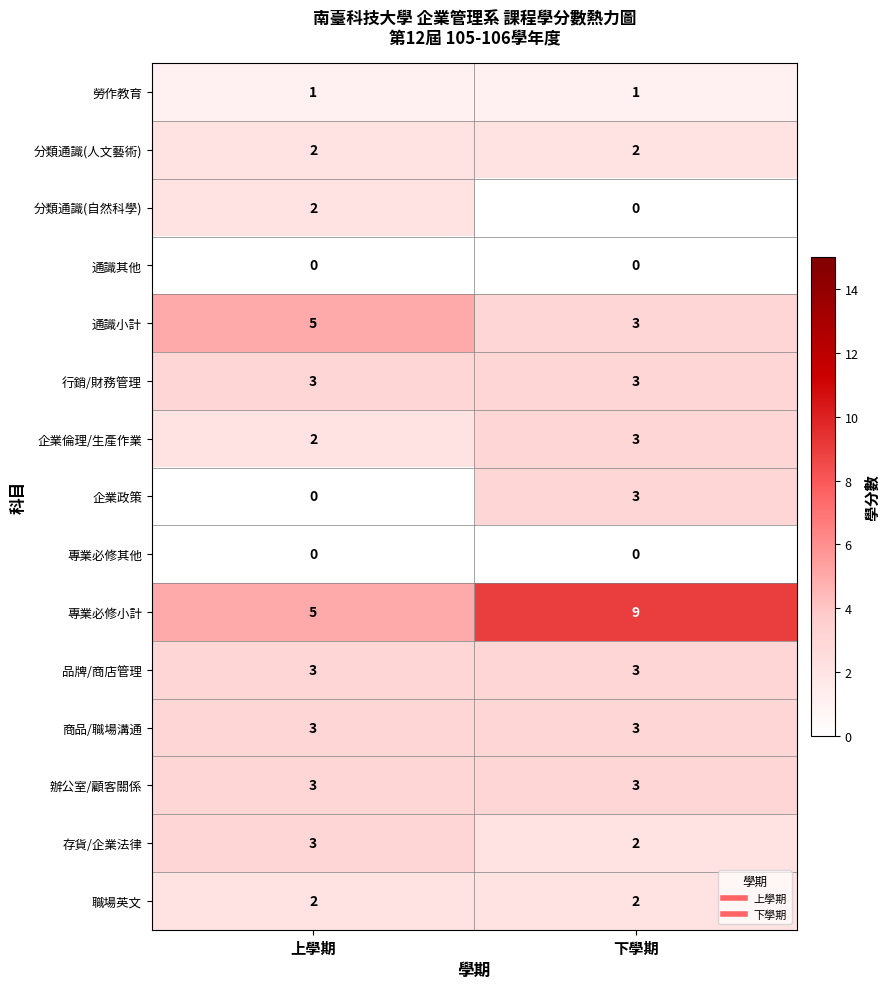

What is the maximum value for 辦公室/顧客關係?

3